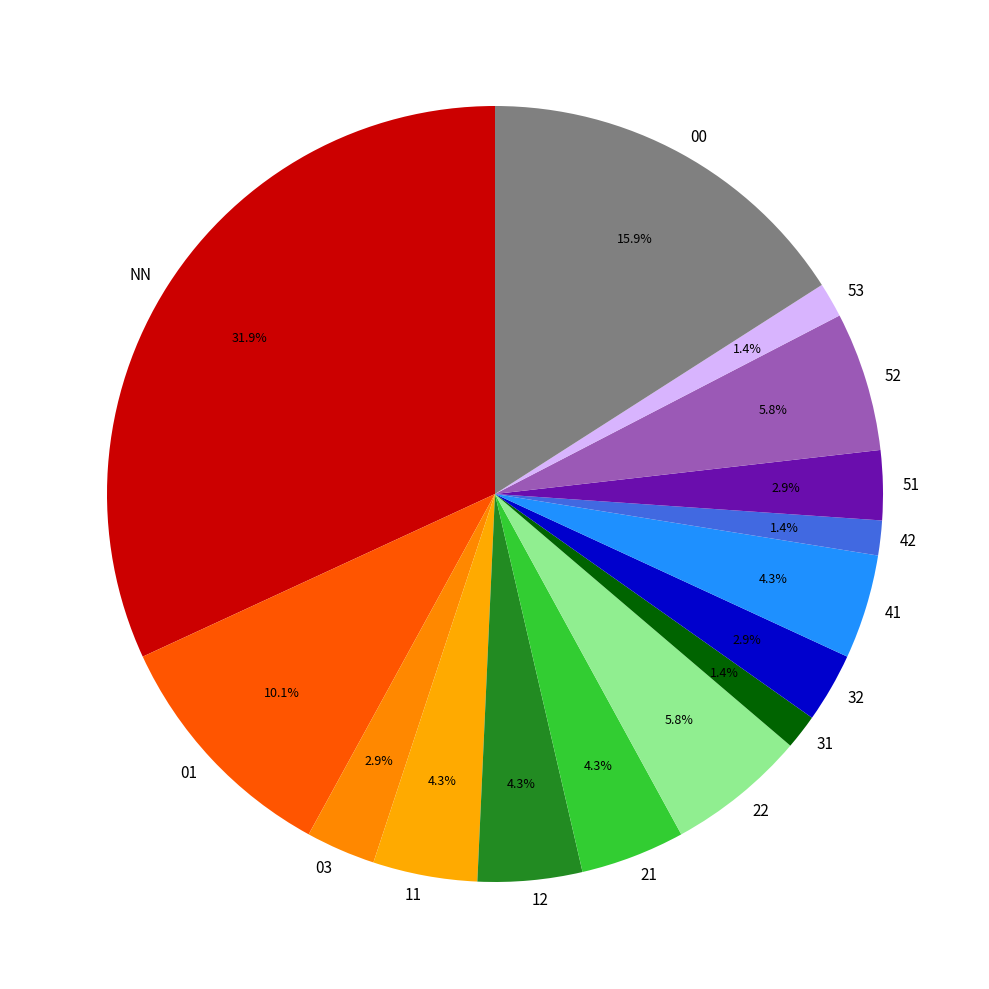

Do NN and 12 together represent more than half of the pie?

No